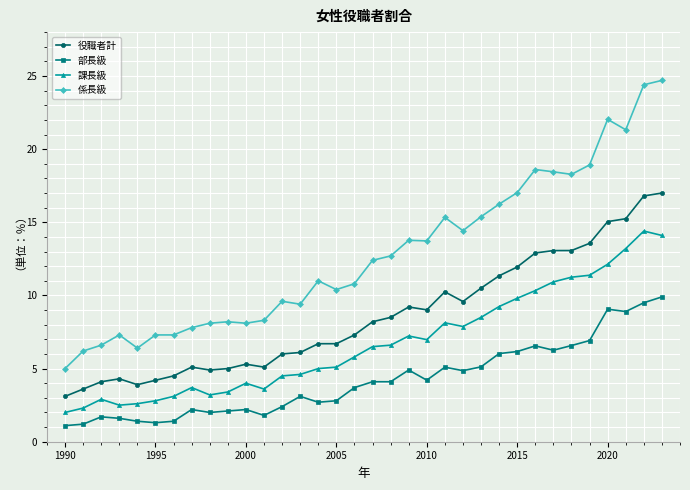

What is the maximum value shown in the chart?

24.7